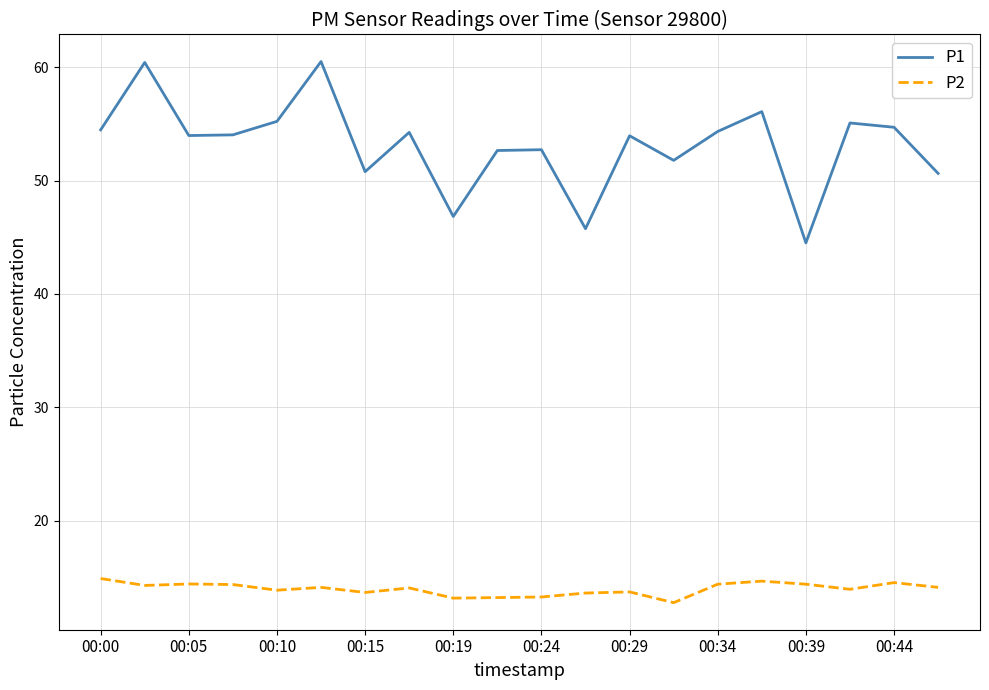

True or false: P2 and P1 cross at least once.

False